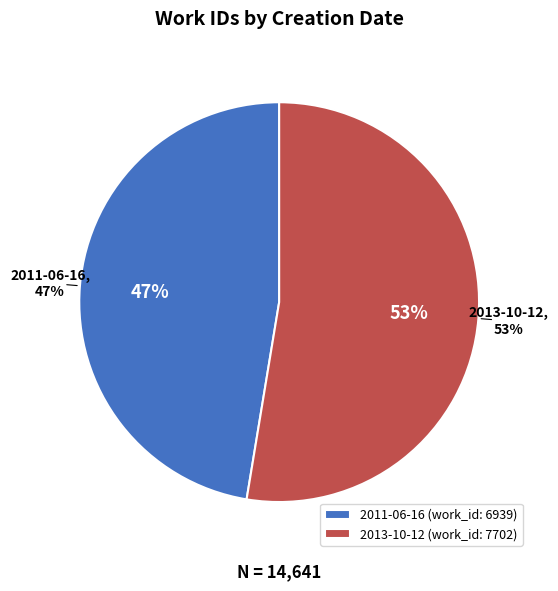

Which has a higher value, 2011-06-16 or 2013-10-12?

2013-10-12